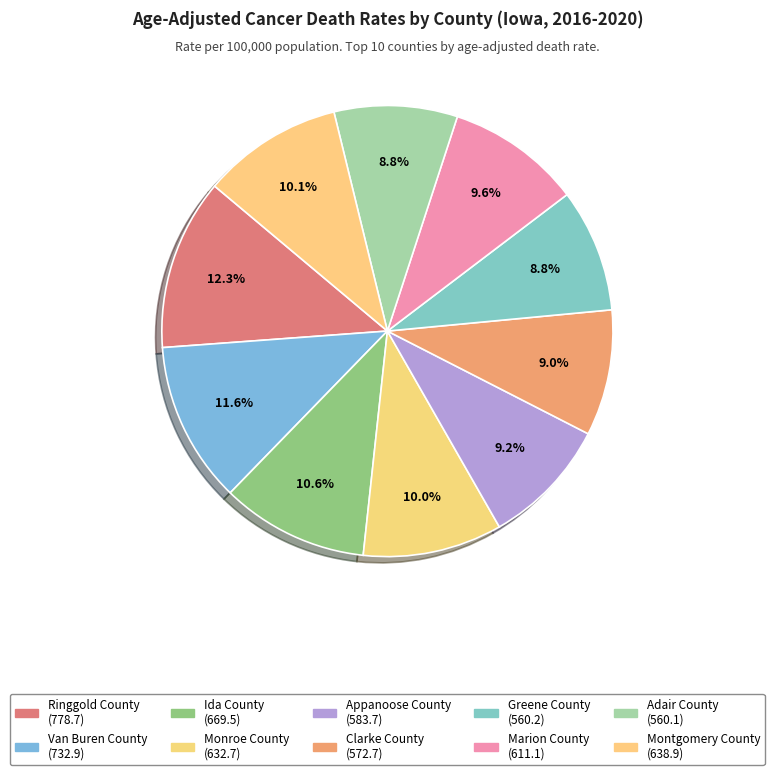

Rank the categories by value from highest to lowest.

Ringgold County, Van Buren County, Ida County, Montgomery County, Monroe County, Marion County, Appanoose County, Clarke County, Greene County, Adair County